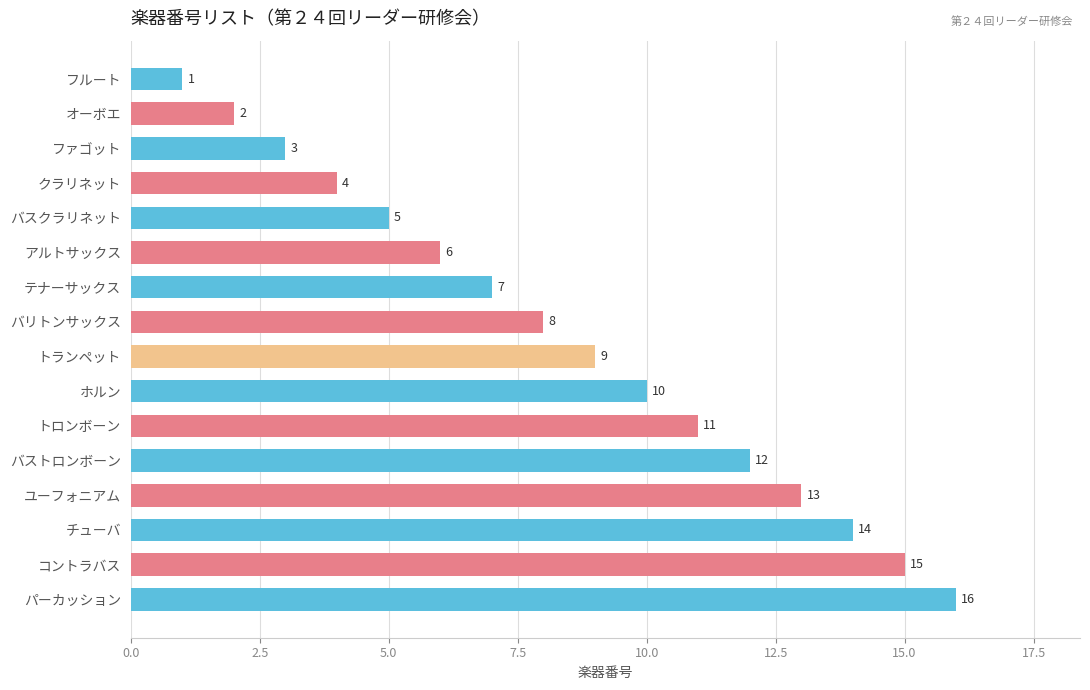

How many bars are there in total?

16